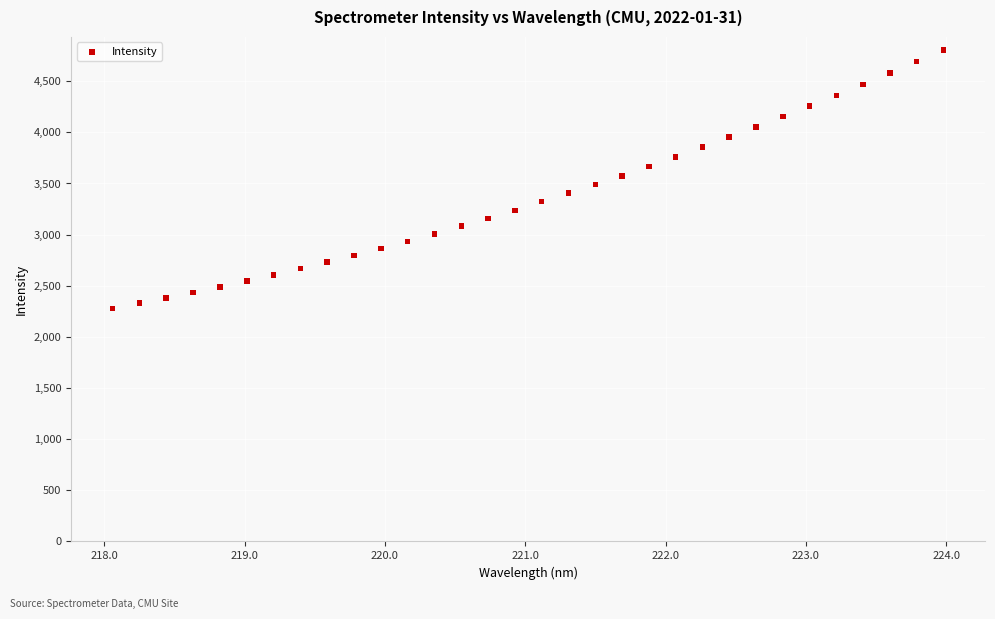

What is the range of X values (max minus min)?

5.9